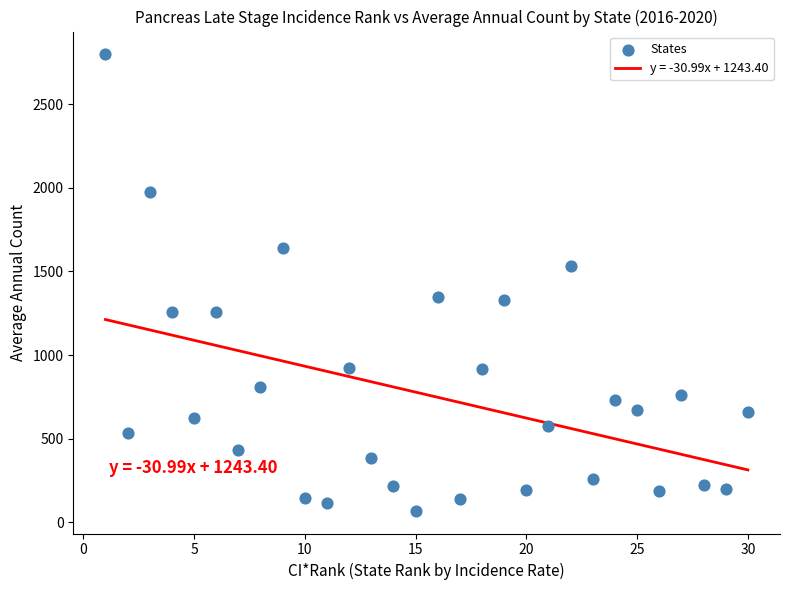

What is the range of X values (max minus min)?

29